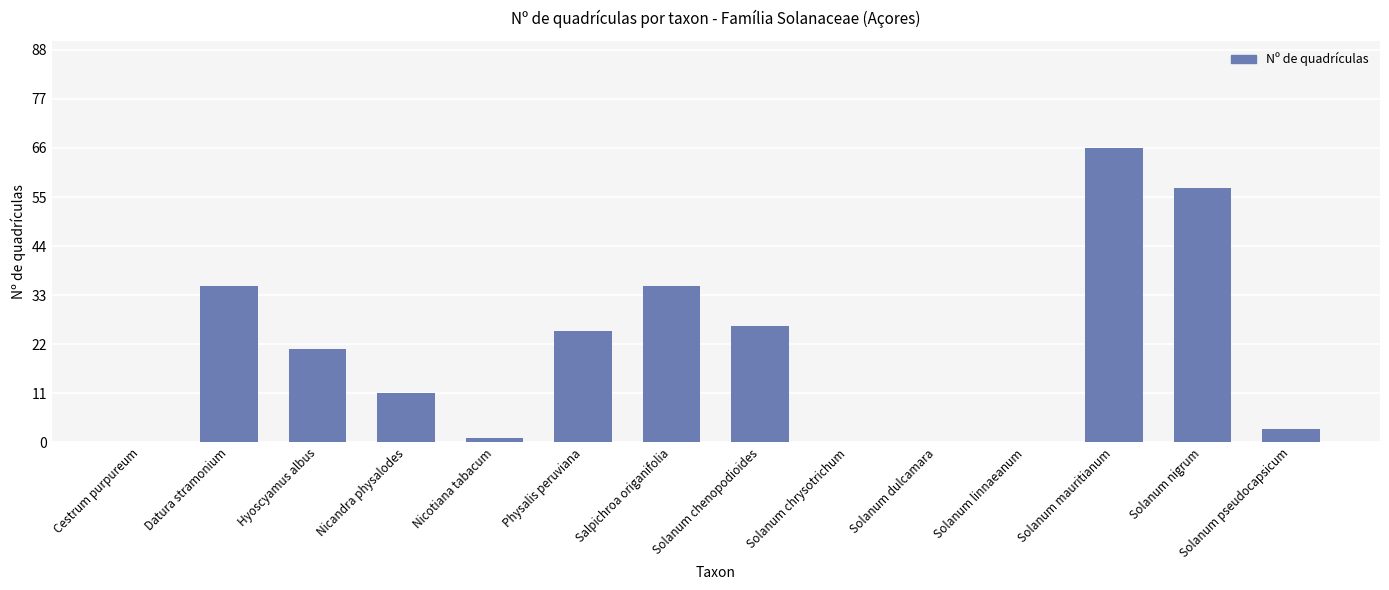

What is the maximum value shown in the chart?

66